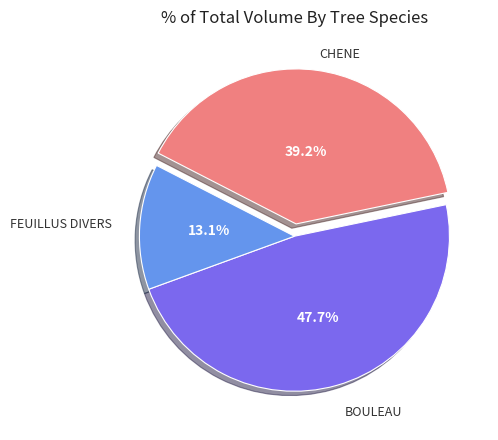

To the nearest percent, what is the combined percentage of BOULEAU and FEUILLUS DIVERS?

61%